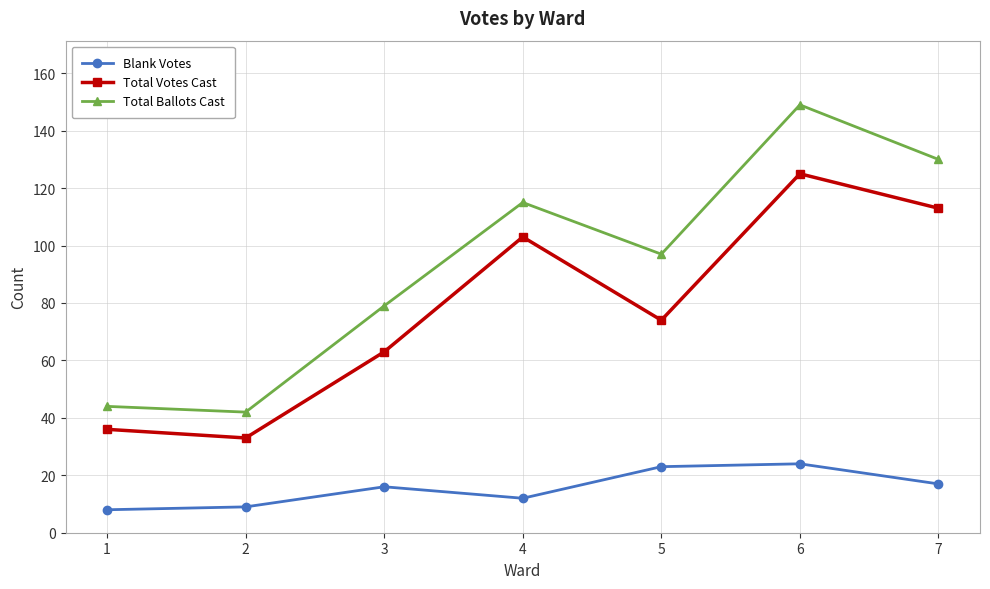

Where is the first local maximum for Blank Votes?

3